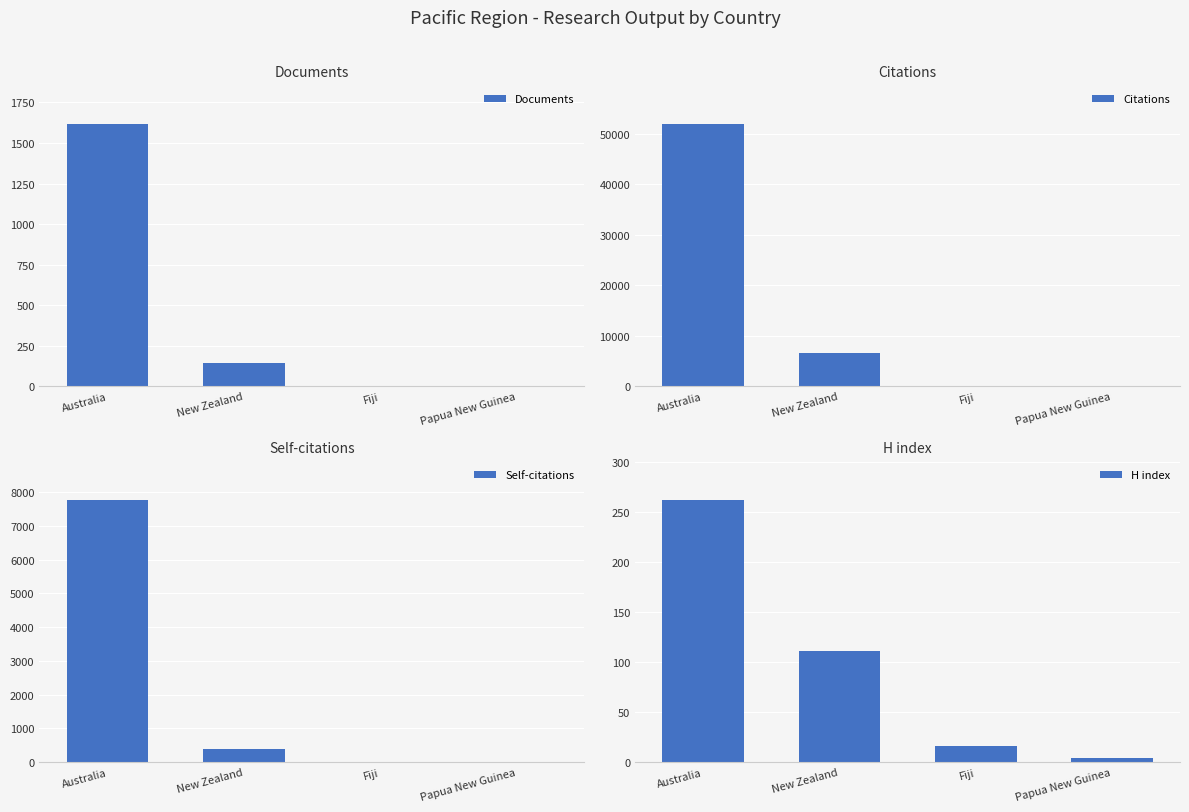

At which label does Self-citations reach its minimum?

Papua New Guinea